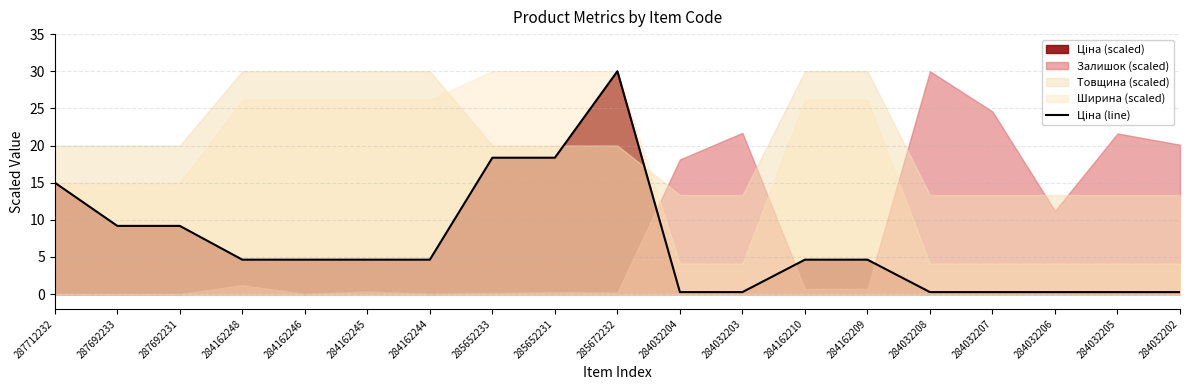

The chart shows a value of 15.0 at 287712232. True or false?

True